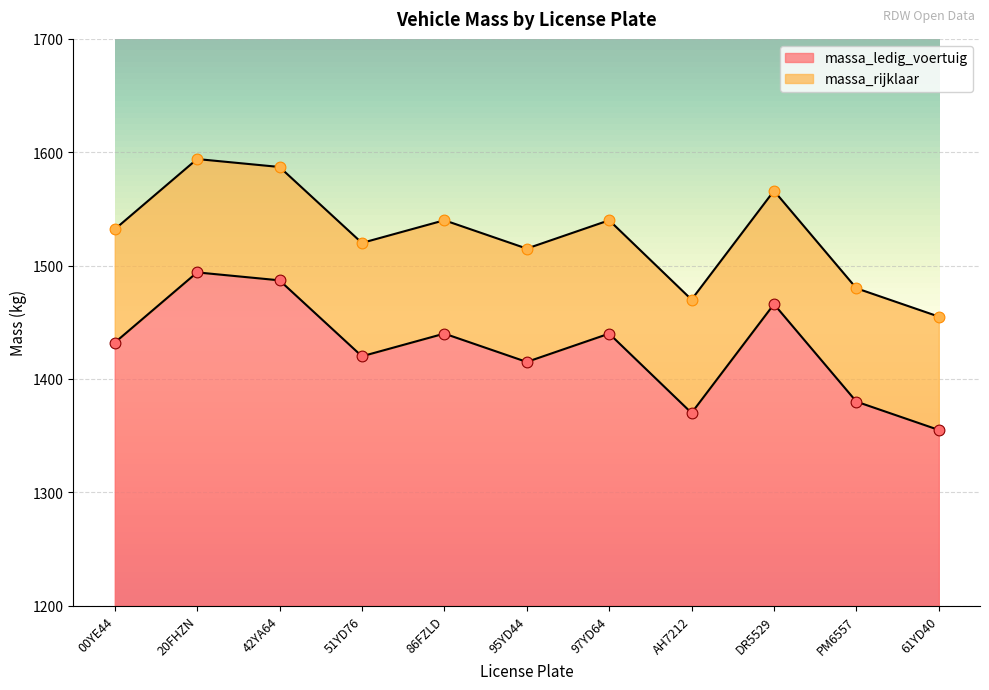

What are all the series names shown in the legend?

massa_ledig_voertuig, massa_rijklaar